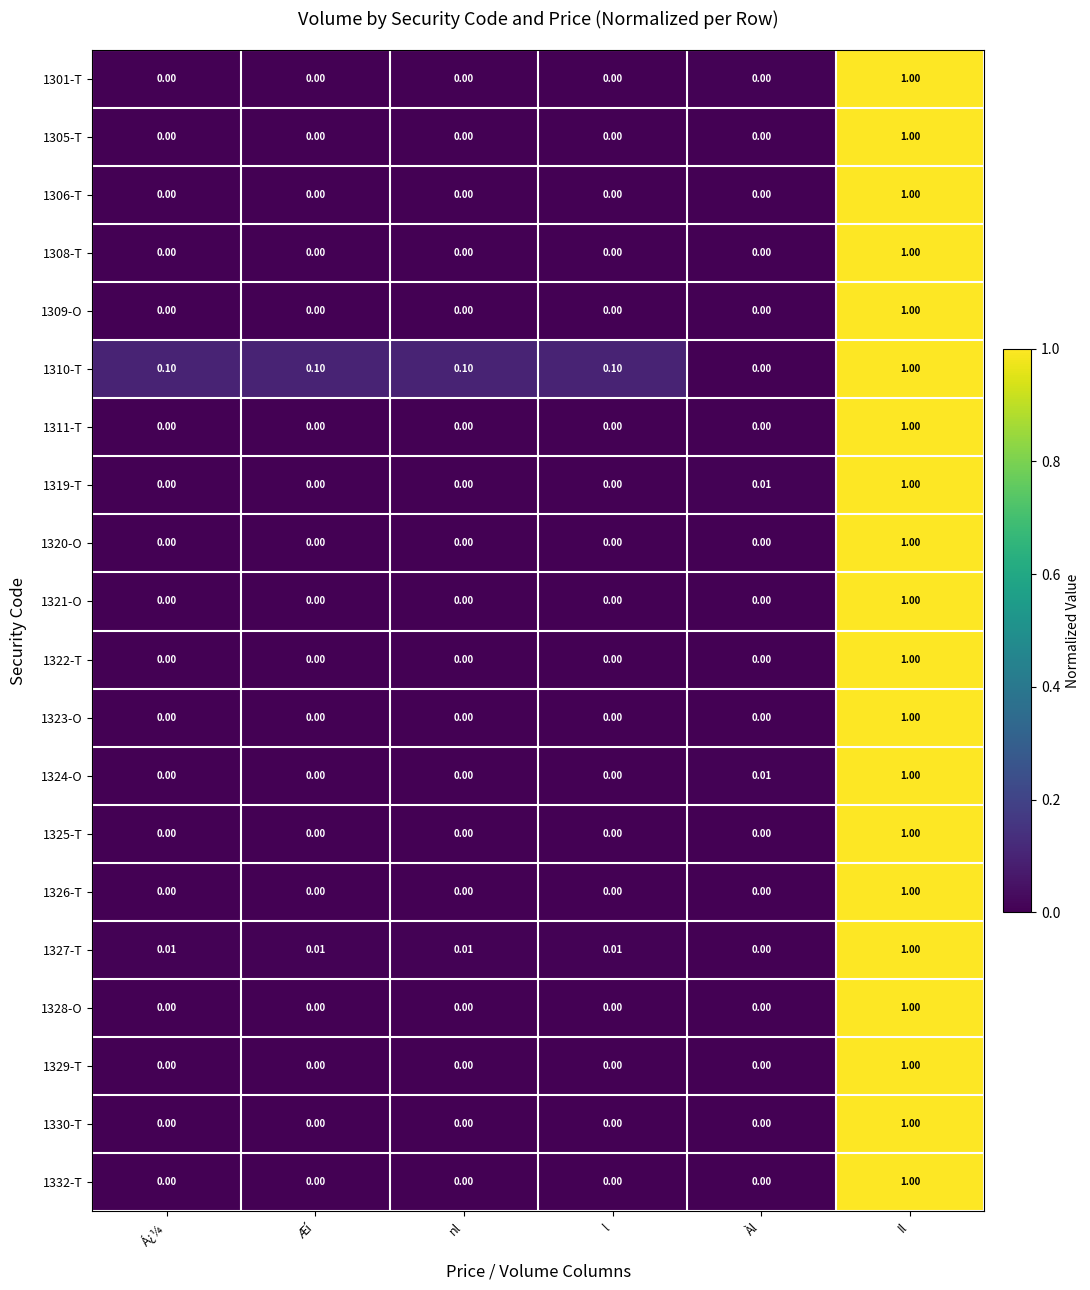

Which label corresponds to the largest value in the chart?

Il